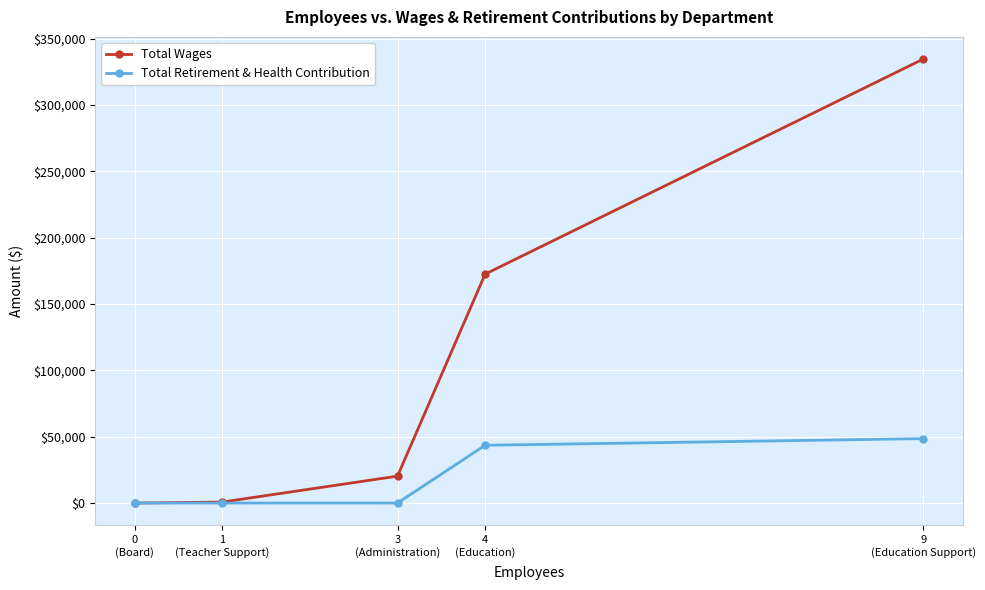

What is the total value across all series at 3
(Administration)?

20290